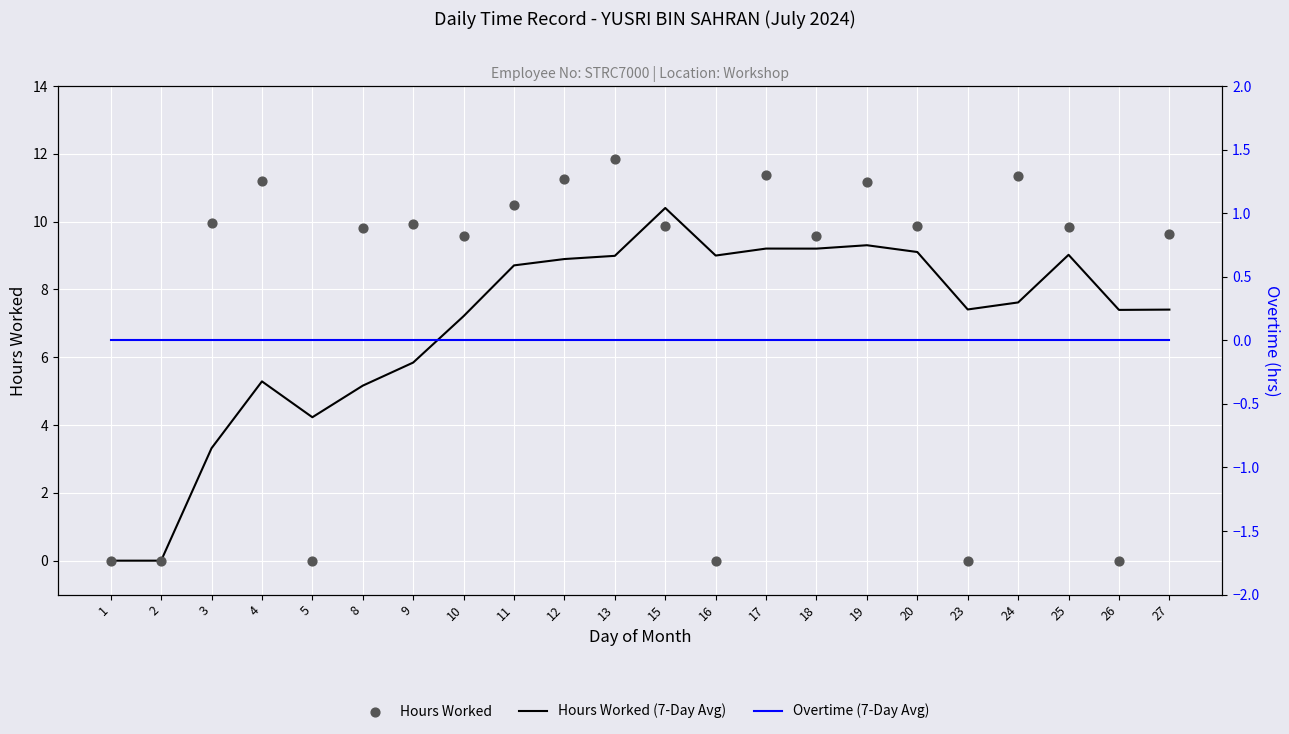

Is the value of Hours Worked at 9 greater than the value of Hours Worked (7-Day Avg) at 25?

Yes